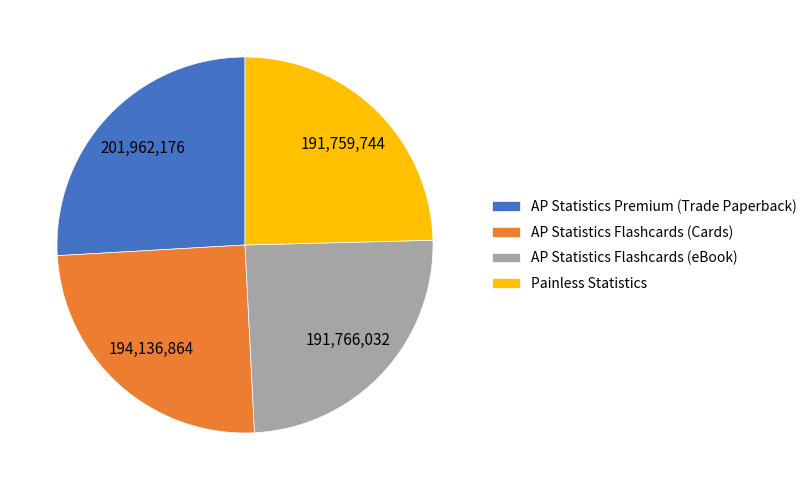

The AP Statistics Flashcards (Cards) slice represents 18% of the pie. True or false?

False